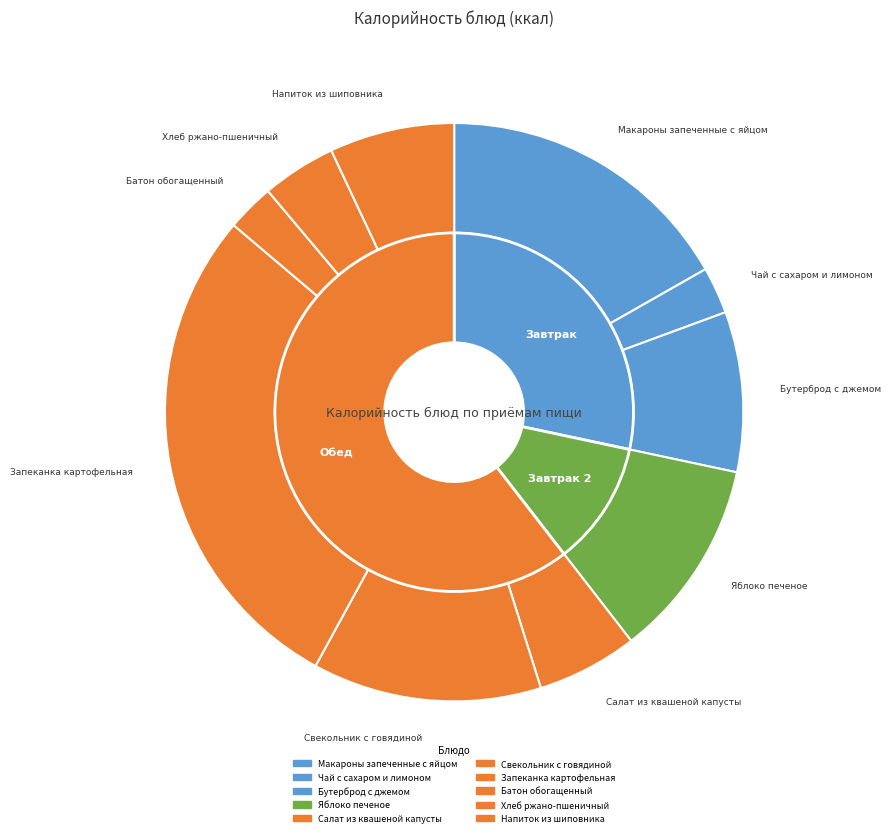

Is there a majority slice in this chart?

No